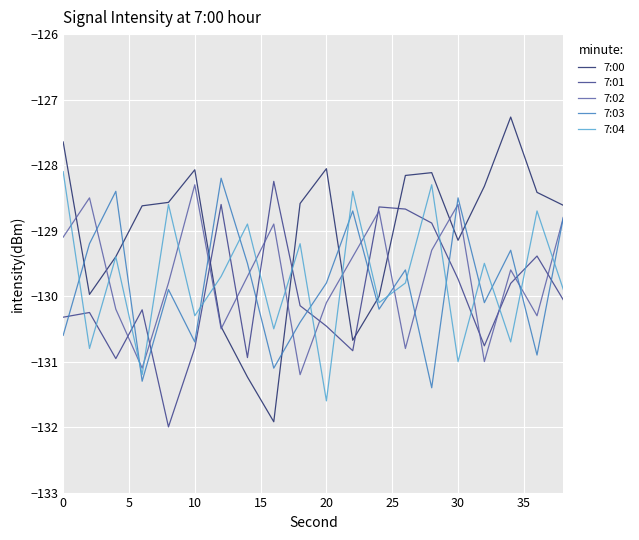

What is the minimum value for 7:01?

-132.0